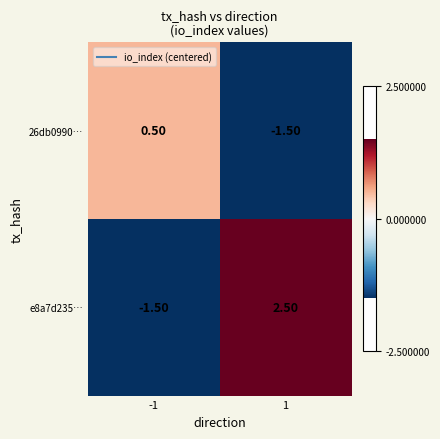

How many values in the e8a7d235… series are below 2?

1